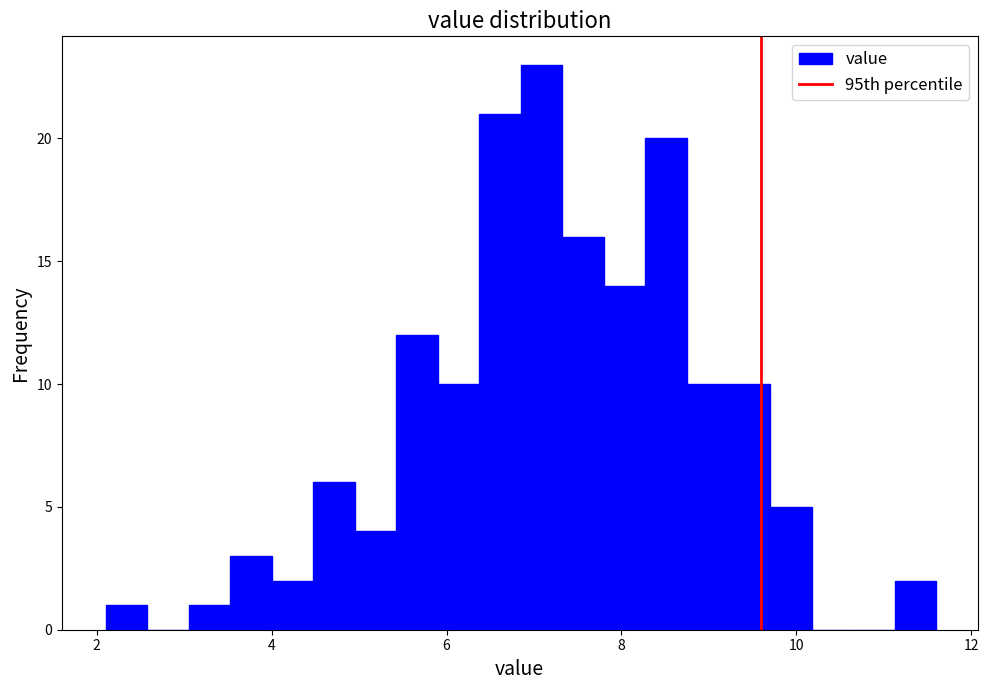

Around what value on the x-axis is the tallest bar? Give the approximate position of its centre, as read against the axis.

7.0